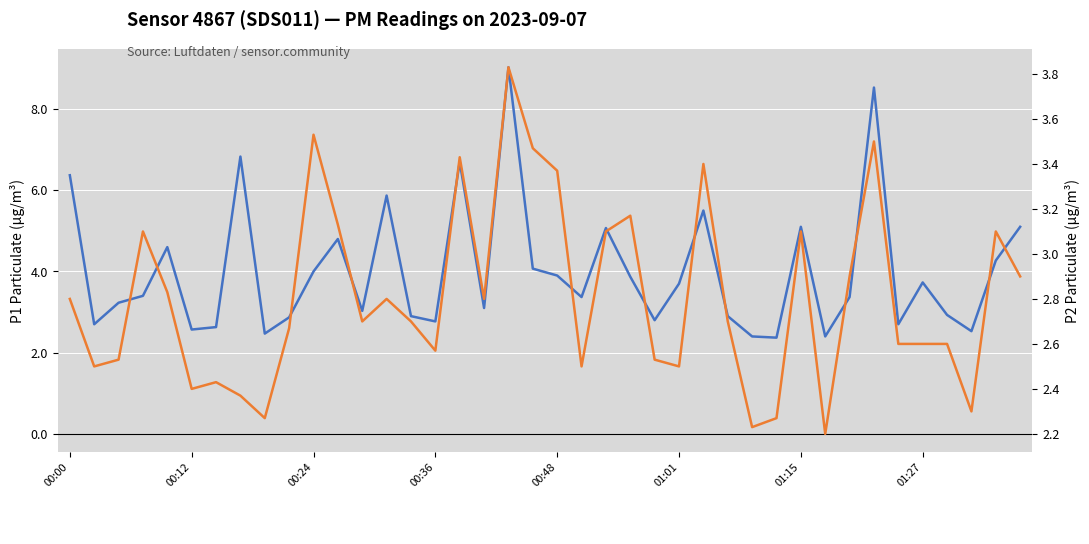

What is the difference between the P1 (PM10, LHS) values at 22 and 00:24?

1.8